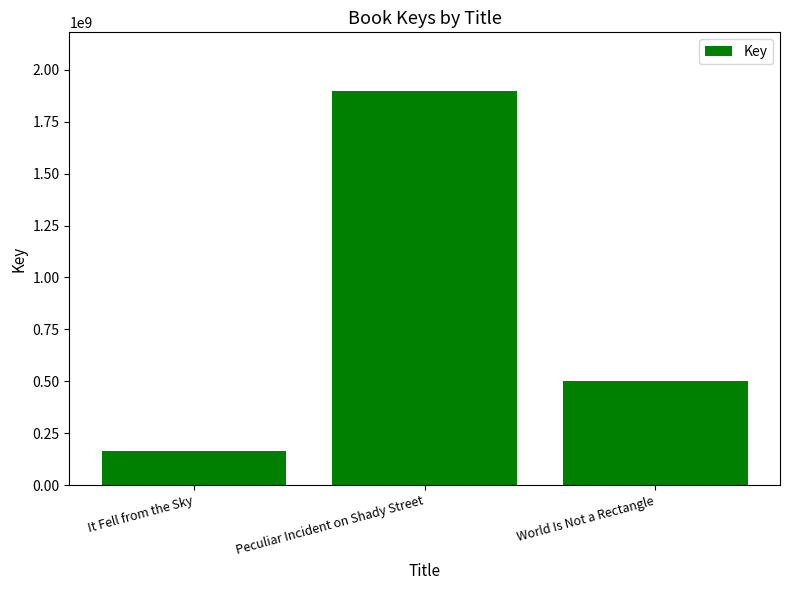

At which label does the data first exceed 501443681?

Peculiar Incident on Shady Street